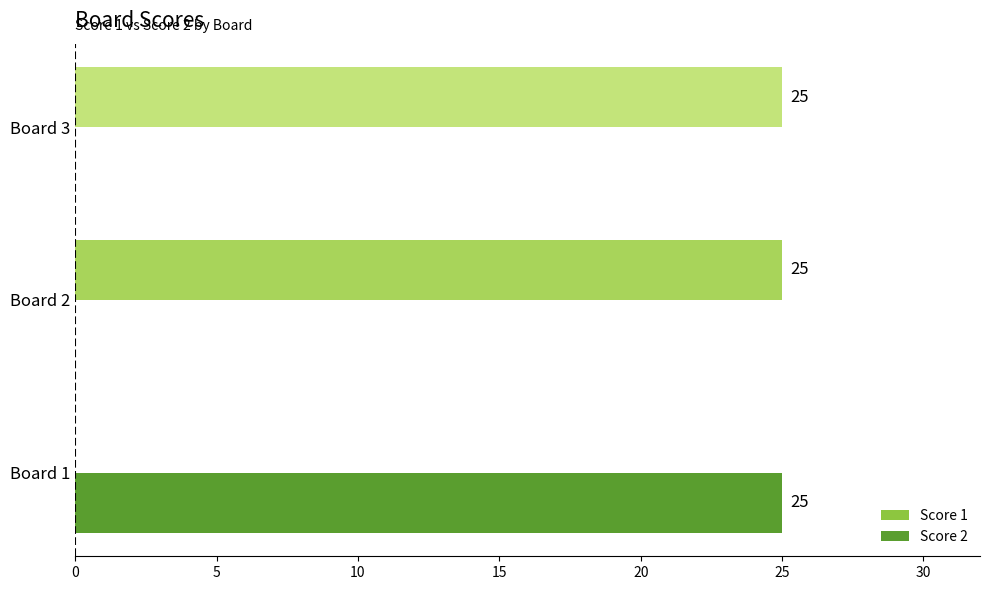

The value of Score 2 at Board 2 is -9. True or false?

False